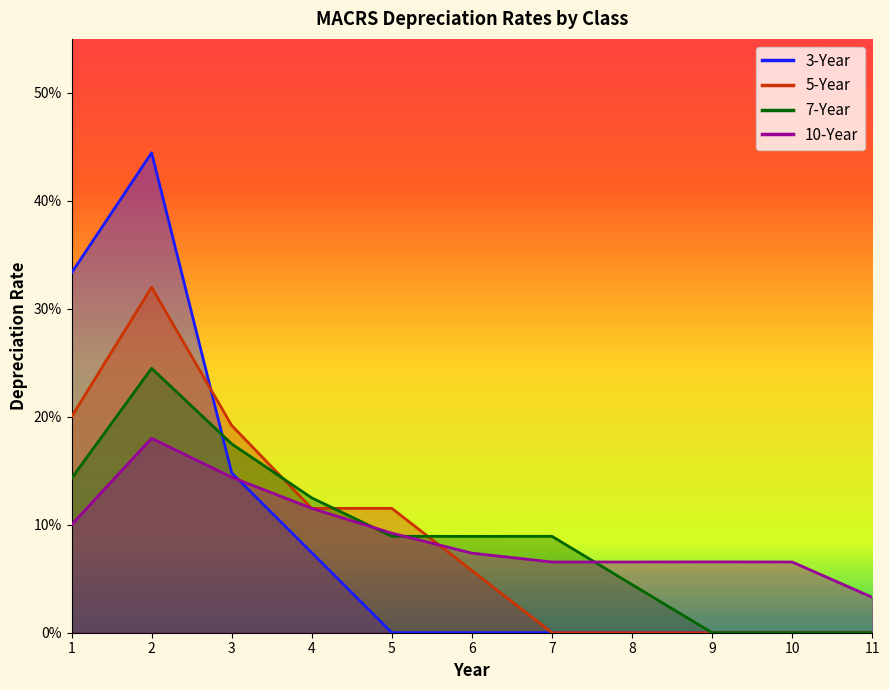

How many lines are shown in the chart?

4